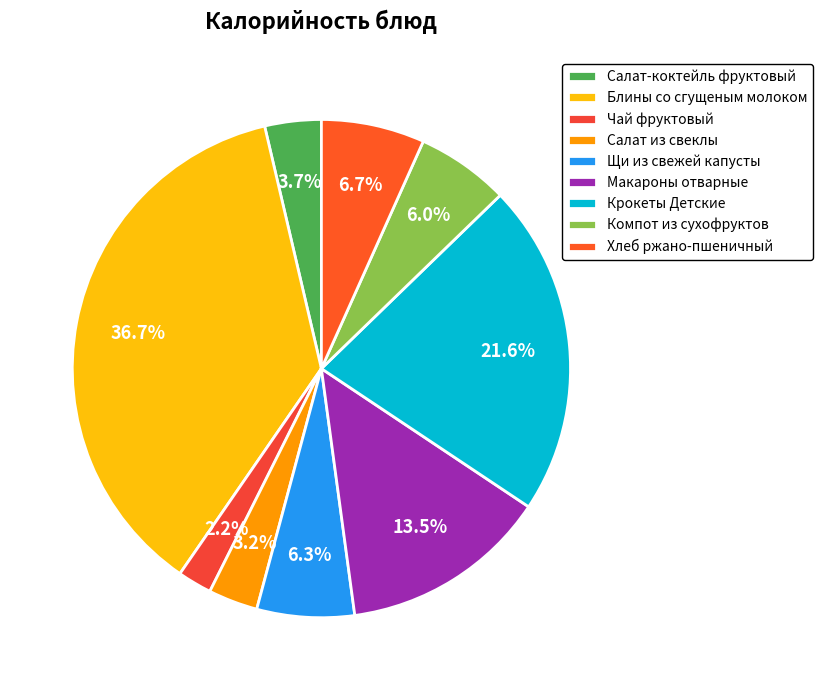

How many slices are in this pie chart?

9